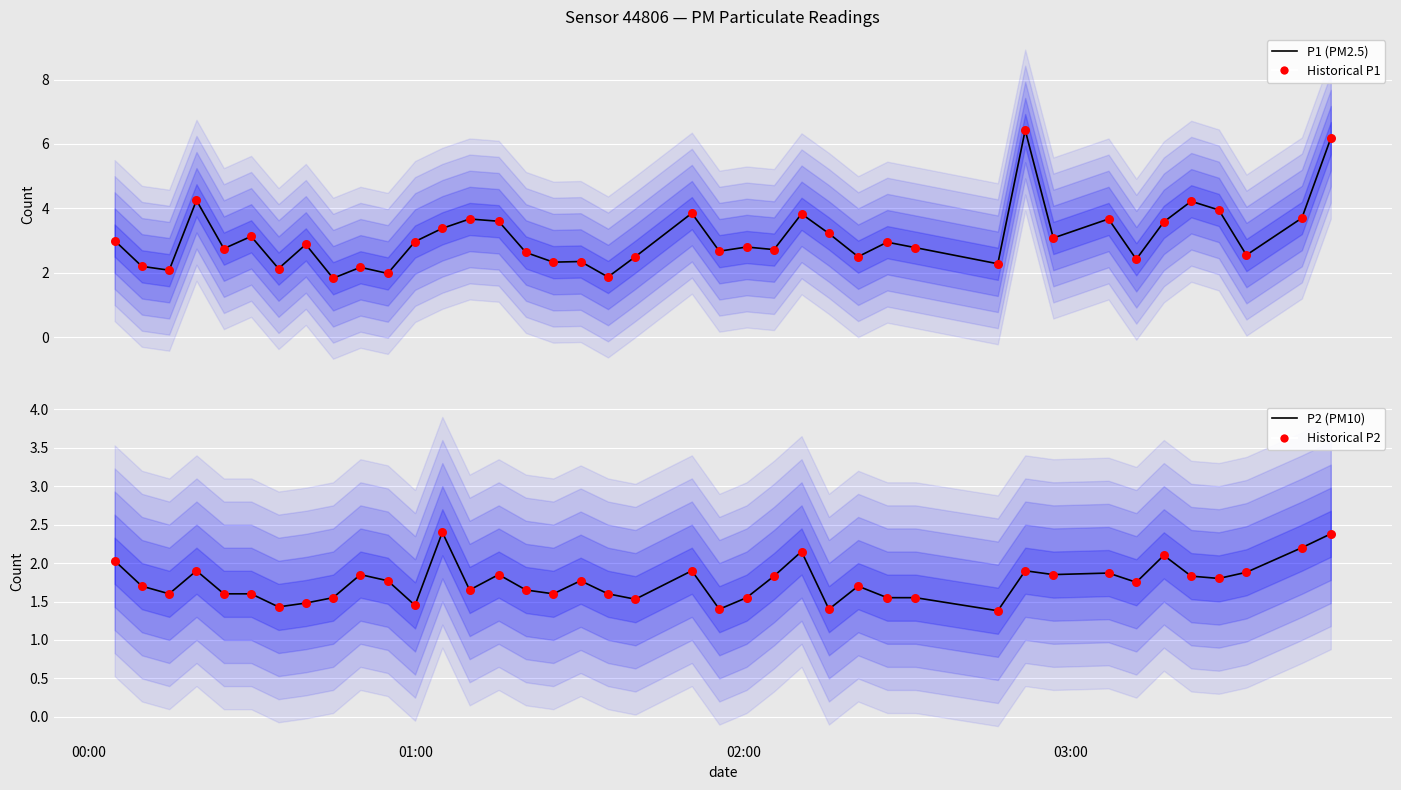

Is the value of P1 (PM2.5) at 39 greater than the value of Historical P2 at 23?

Yes